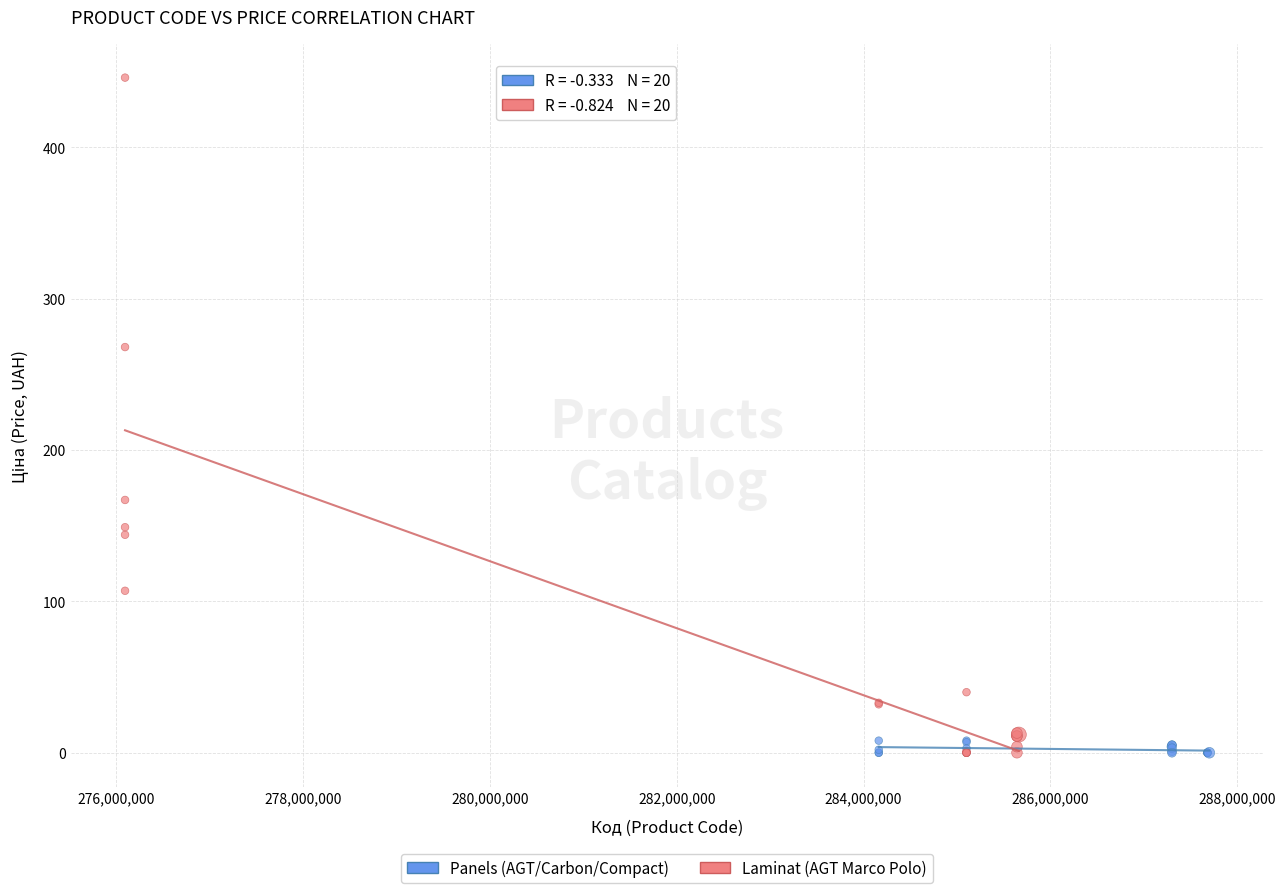

Which series contains the highest Y value?

Laminat (AGT Marco Polo)